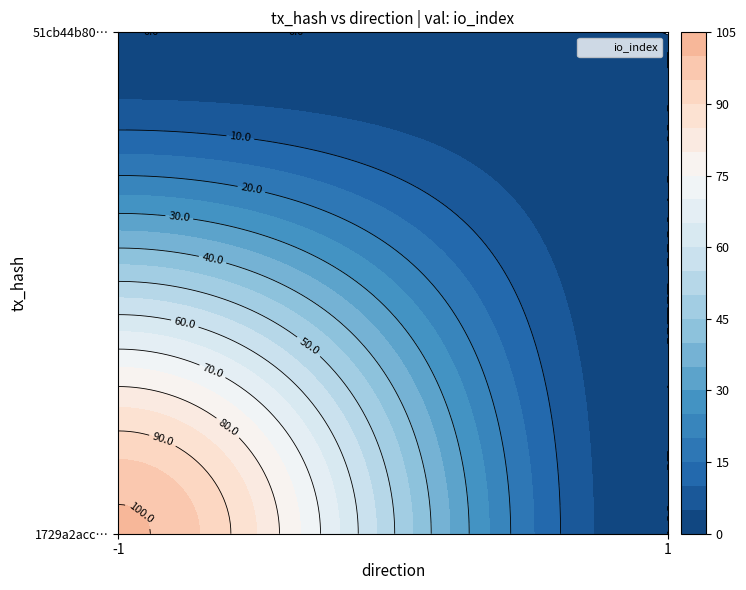

Which has a higher value, 1 or -1?

-1